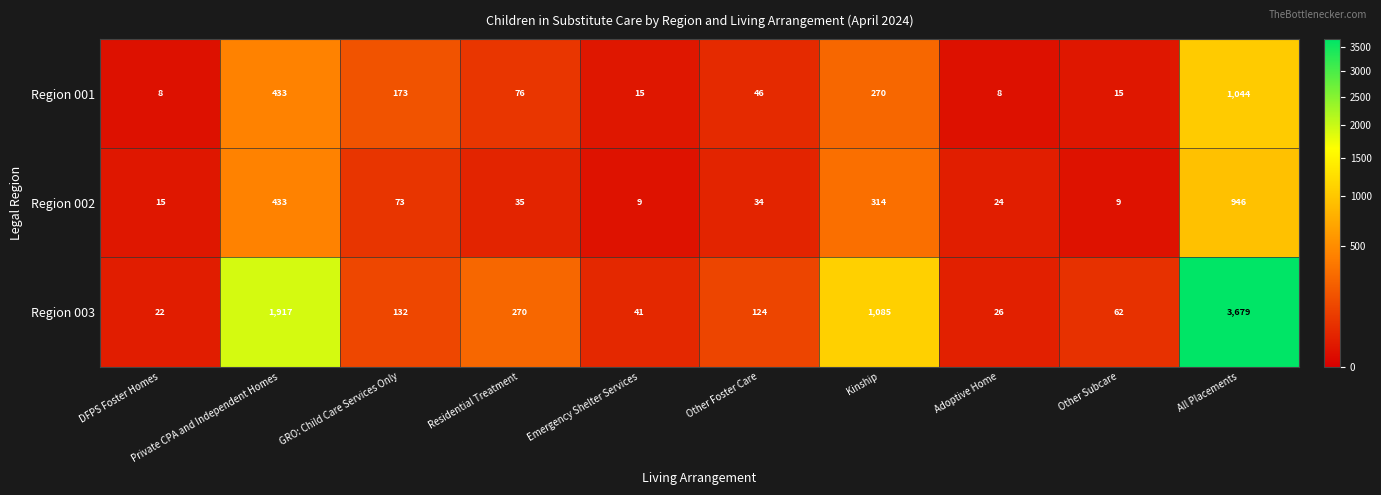

At DFPS Foster Homes, list the series in order from largest to smallest.

Region 003, Region 002, Region 001